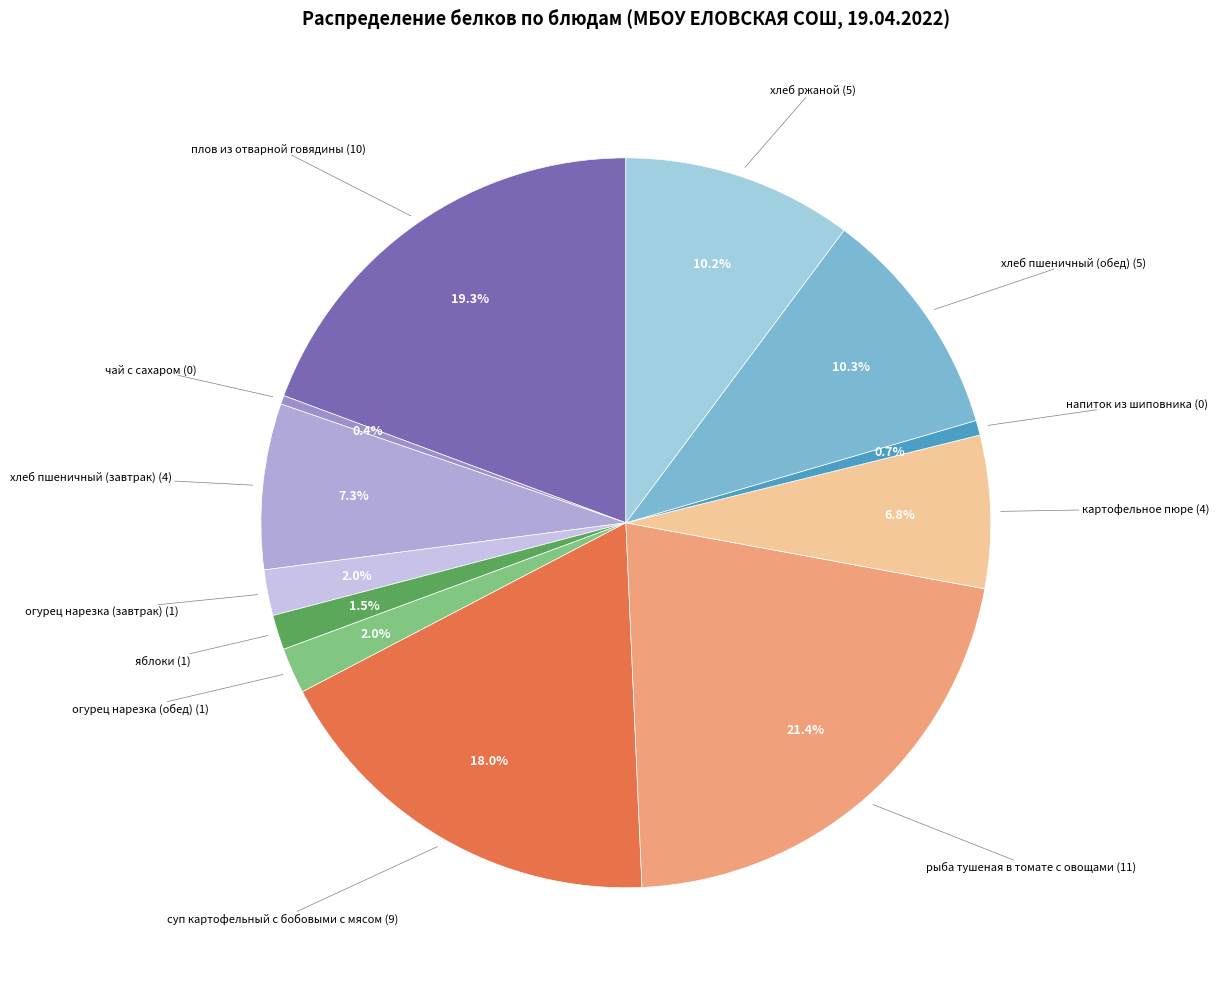

How many slices are in this pie chart?

12